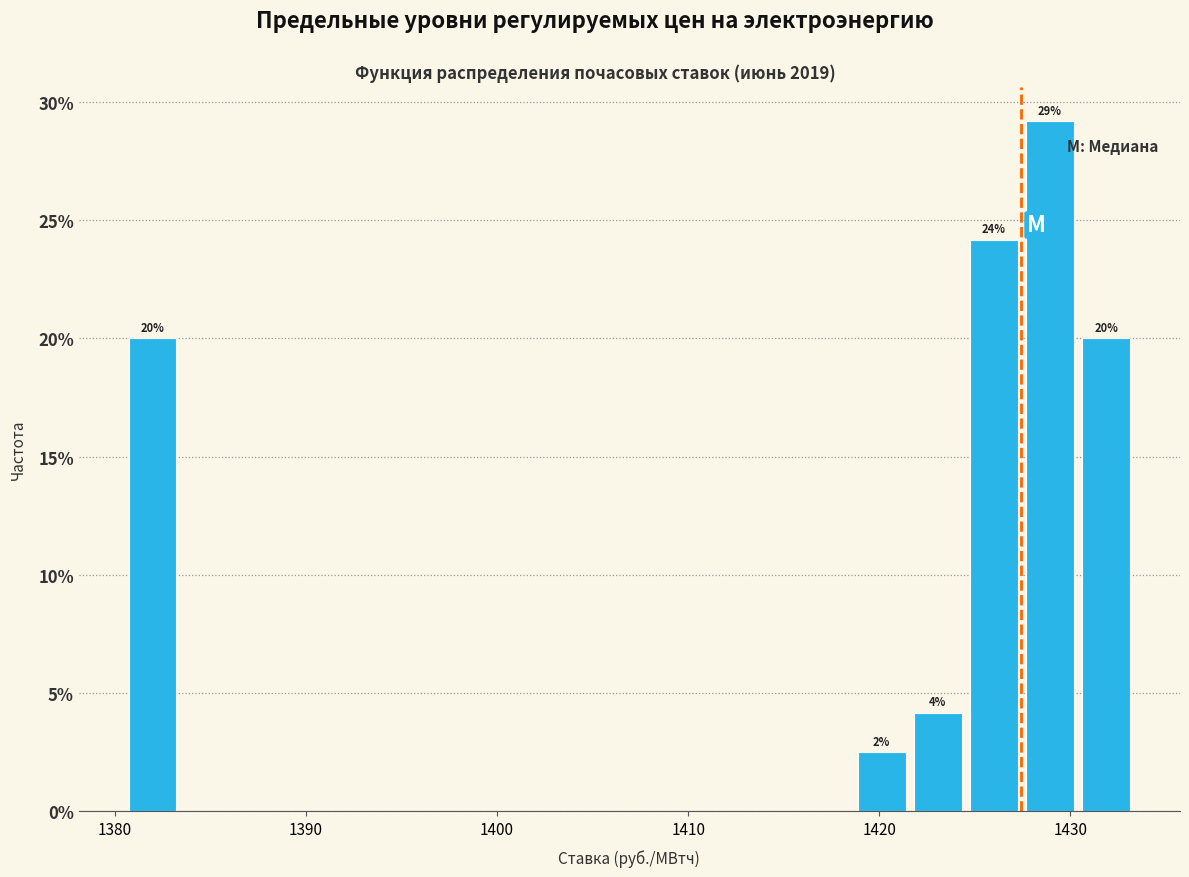

Read against the x-axis, roughly where is the centre of the tallest bar?

1429